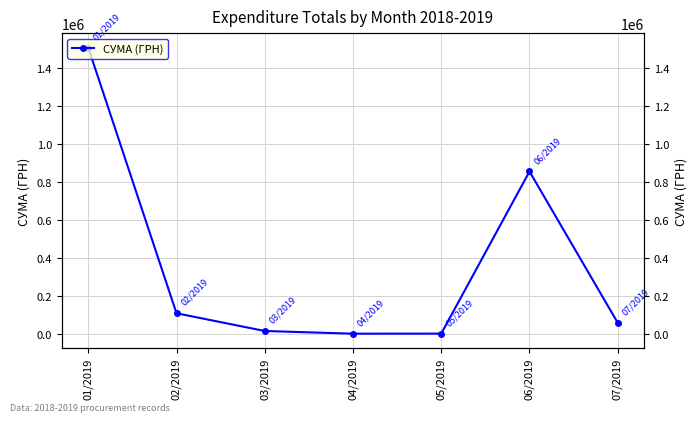

True or false: the data shows 25497.1 at 03/2019.

False